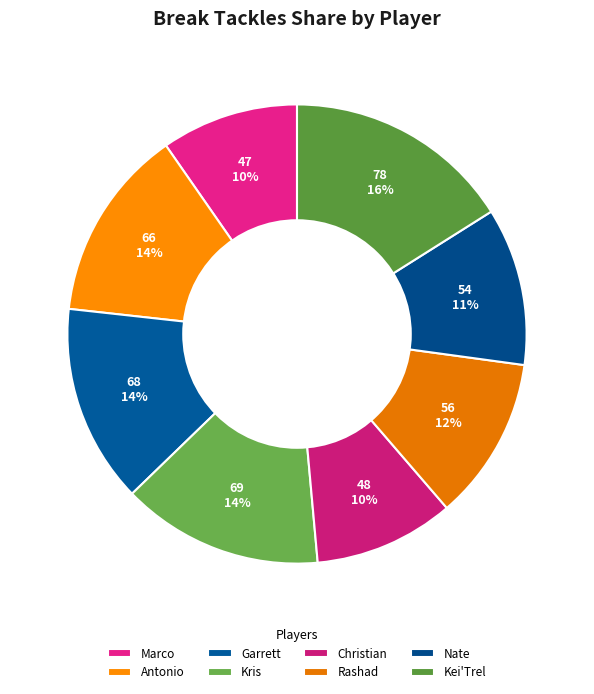

Which slice is the largest?

Kei'Trel